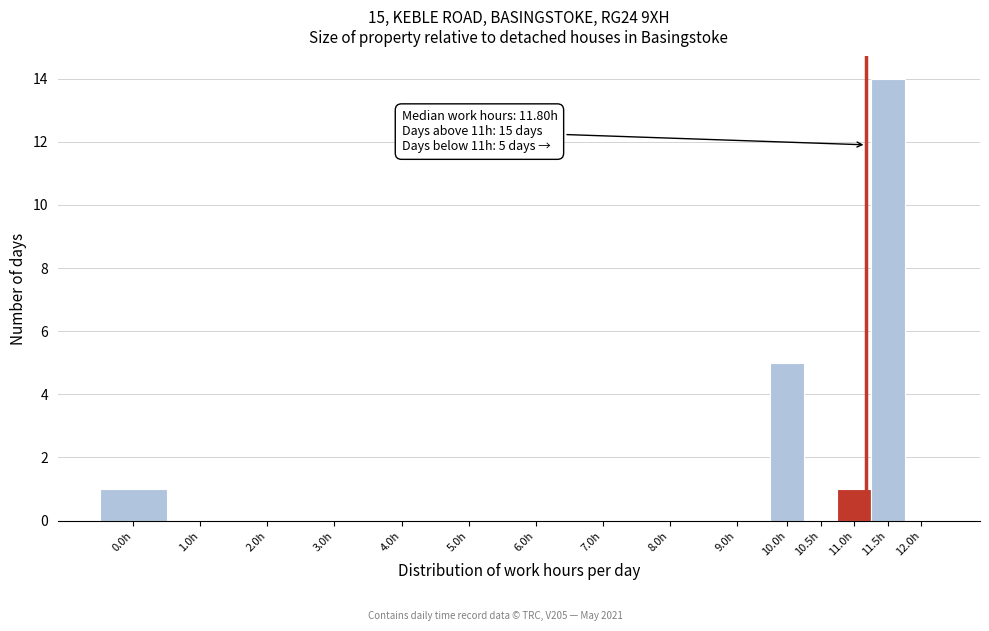

Reading right to left, list all the values displayed in this chart.

12.0h=0	11.5h=14	11.0h=1	10.5h=0	10.0h=5	9.0h=0	8.0h=0	7.0h=0	6.0h=0	5.0h=0	4.0h=0	3.0h=0	2.0h=0	1.0h=0	0.0h=1